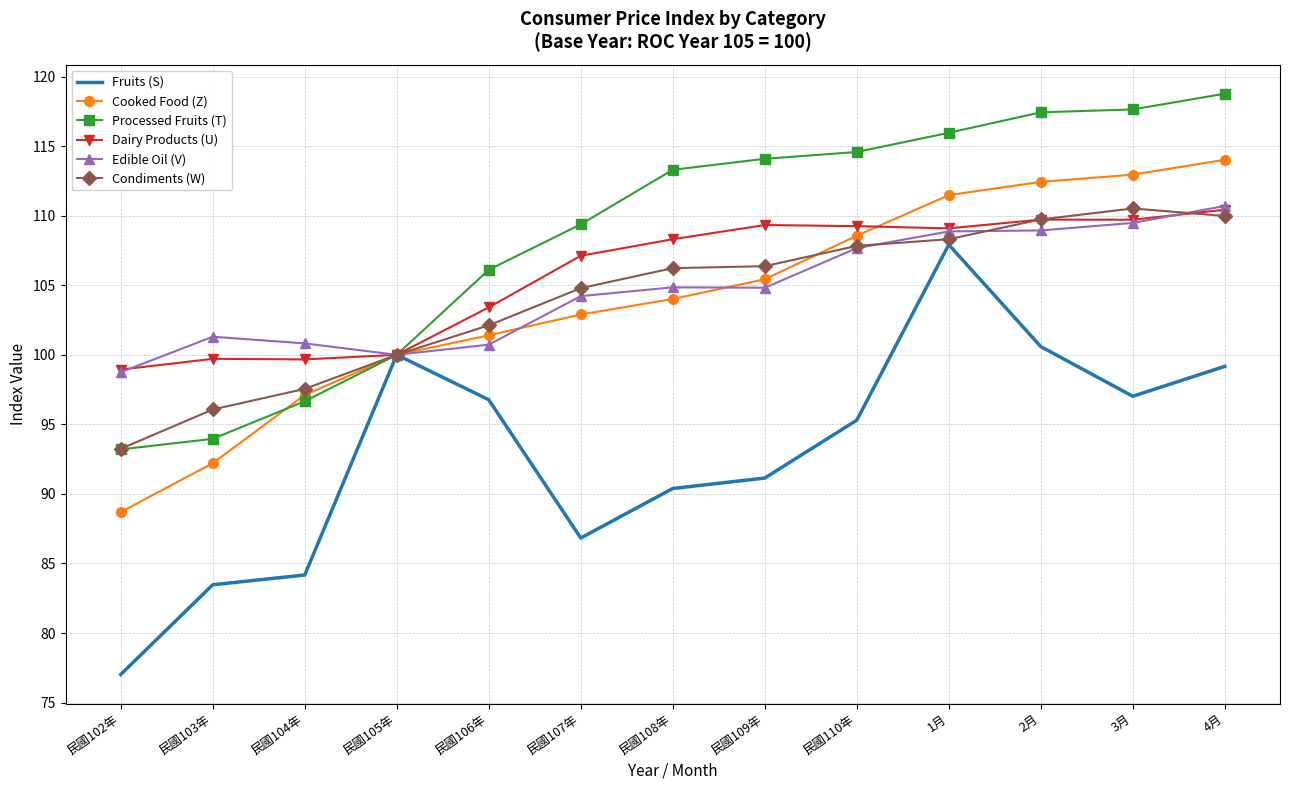

What is the sum of the Cooked Food (Z) values at 民國109年 and 民國108年?

209.4